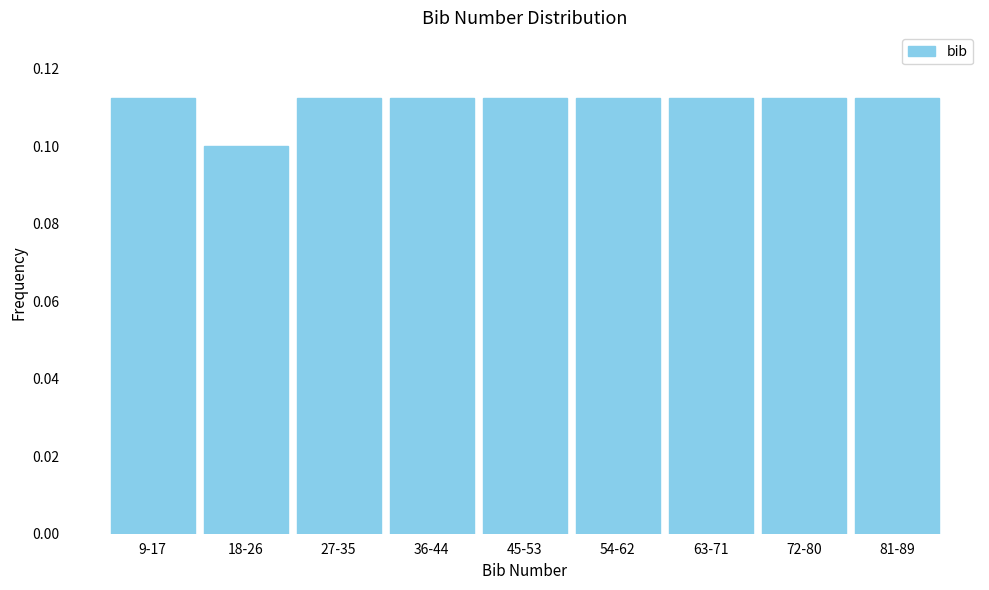

Is it true that the value at 72-80 is 0.2?

False